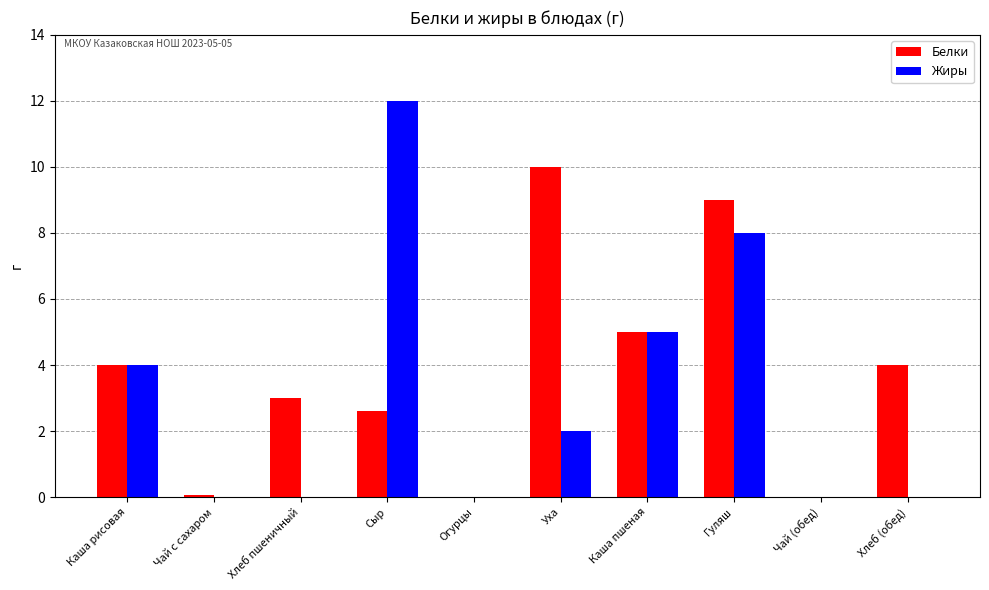

Which label corresponds to the largest value in the chart?

Сыр